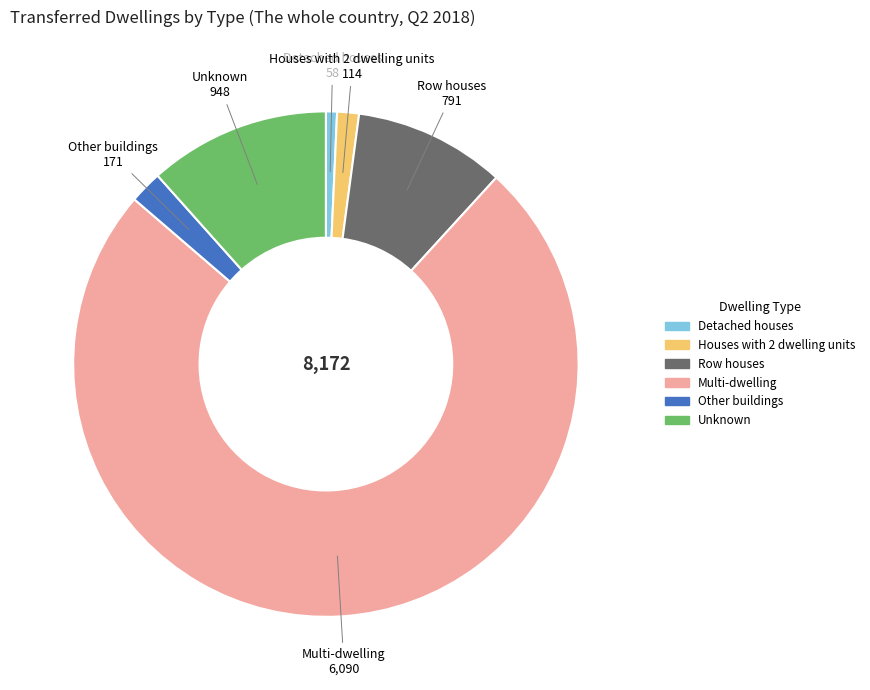

Which category has the biggest portion of the pie?

Multi-dwelling